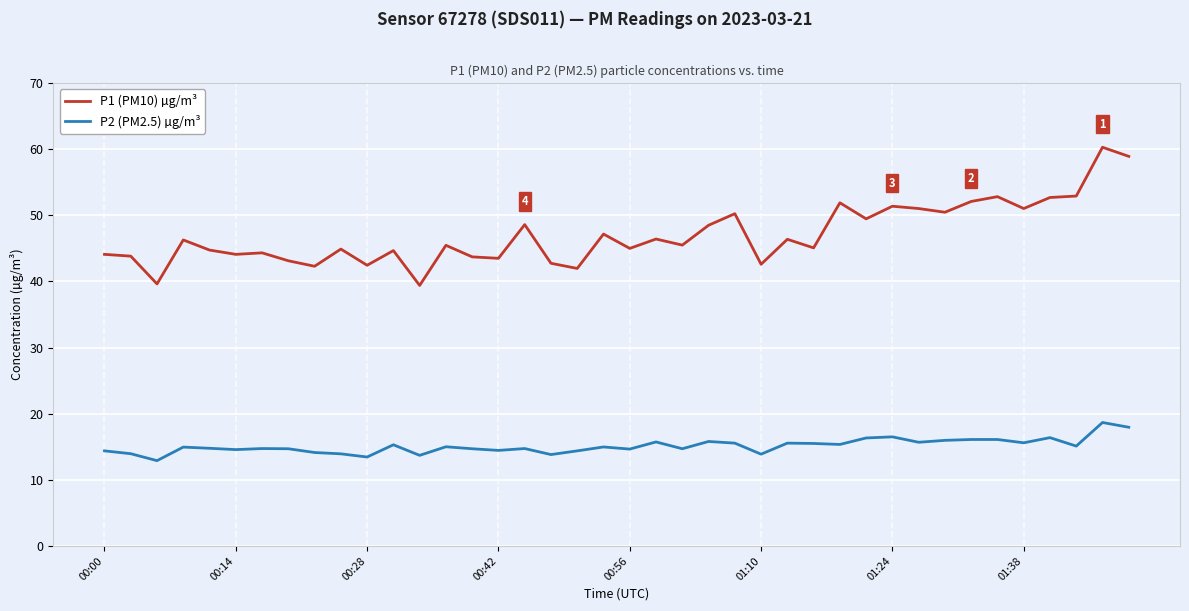

What is the maximum value shown in the chart?

60.3